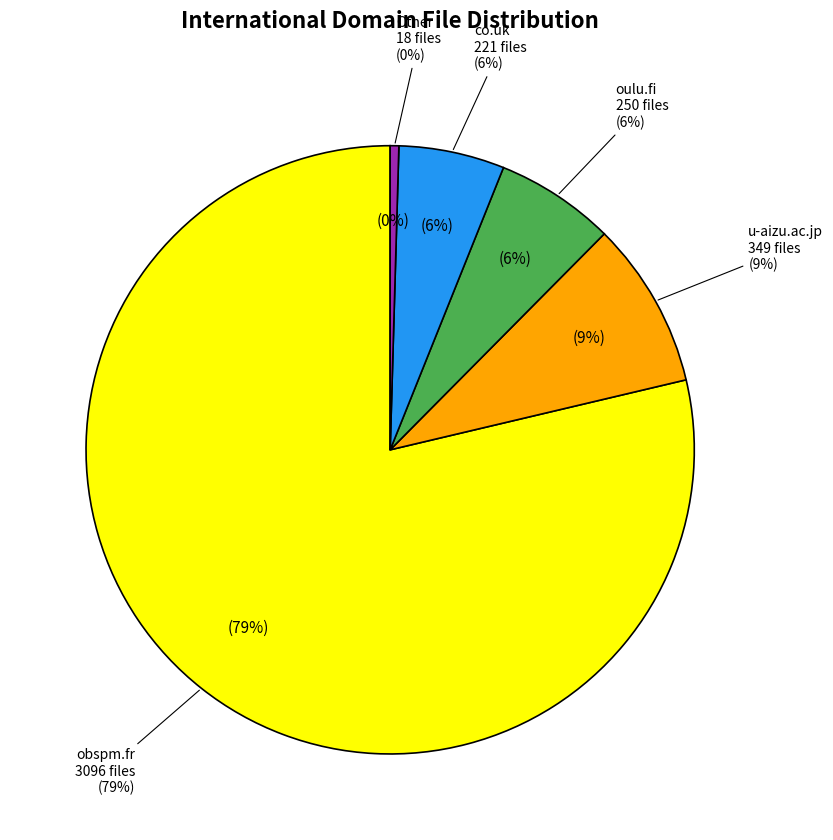

The obspm.fr slice represents 79% of the pie. True or false?

True